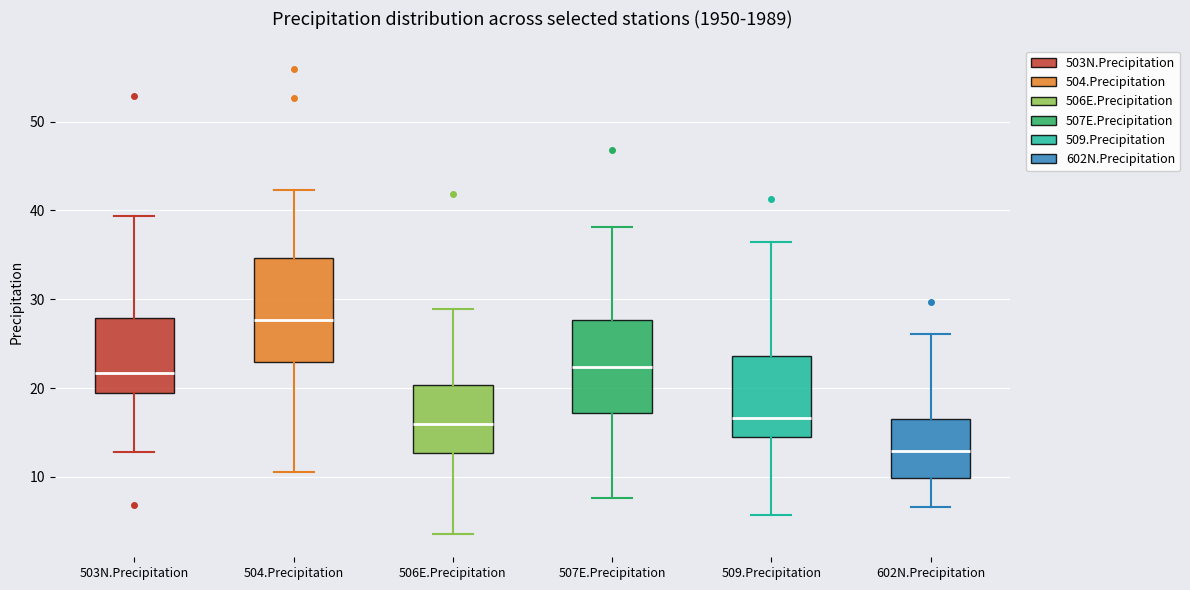

Reading left to right, read every box against the y-axis: the position of its median line, the range the box covers, and the ends of its whiskers. The values are not printed on the chart, so give them approximately, as read against the axis.

503N.Precipitation: median 22, box 19 to 28, whiskers 13 to 39
504.Precipitation: median 28, box 23 to 35, whiskers 11 to 42
506E.Precipitation: median 16, box 13 to 20, whiskers 4 to 29
507E.Precipitation: median 22, box 17 to 28, whiskers 8 to 38
509.Precipitation: median 17, box 15 to 24, whiskers 6 to 36
602N.Precipitation: median 13, box 10 to 17, whiskers 7 to 26